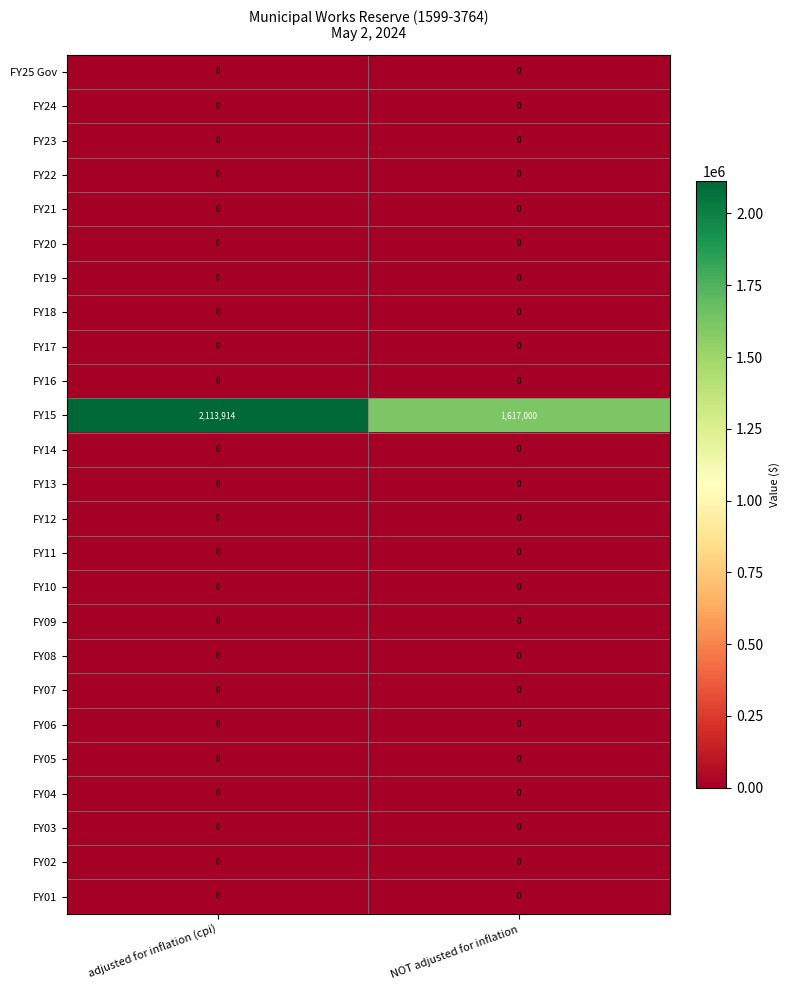

What is the spread (max minus min) of values at adjusted for inflation (cpi)?

2113914